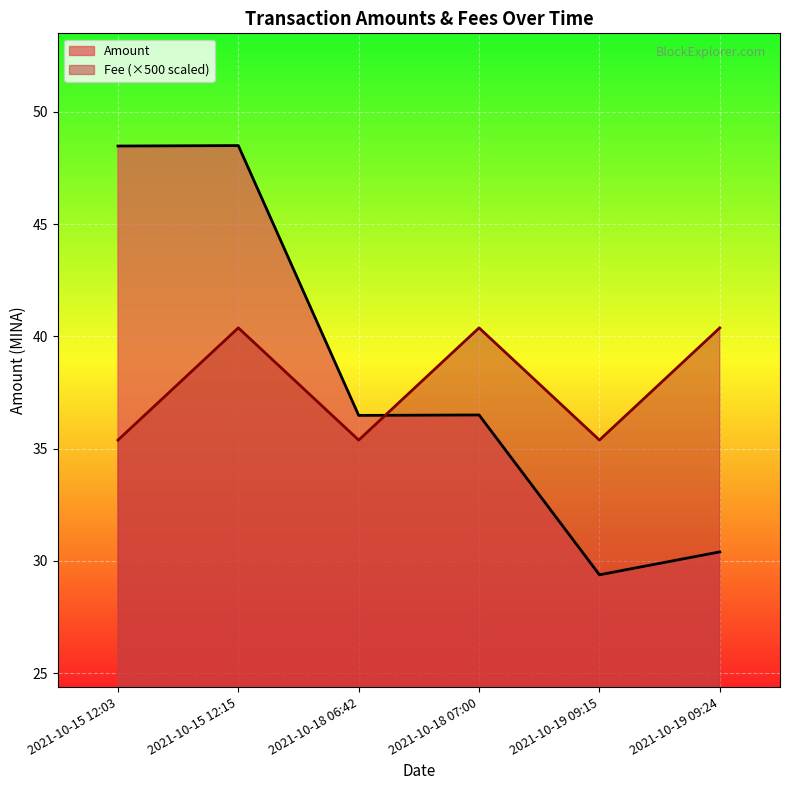

What is the sum of all Amount values?

229.7